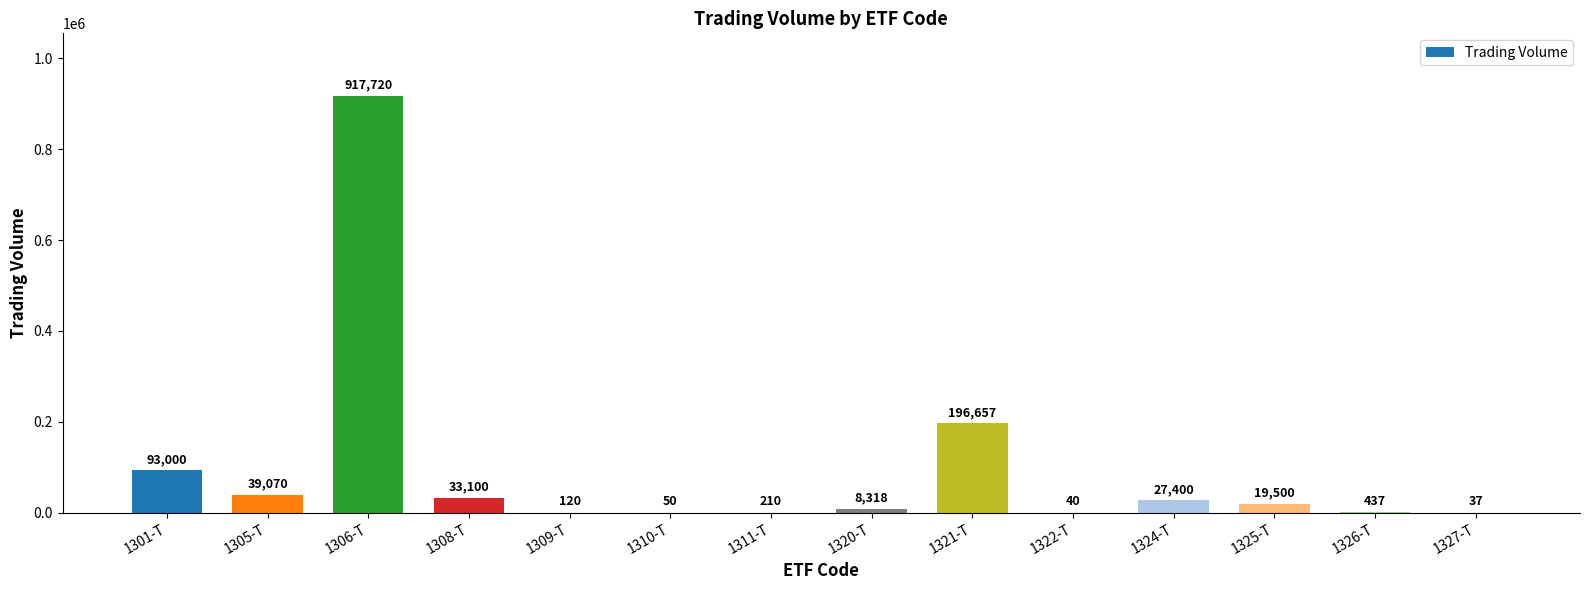

What is the change in value from 1301-T to 1311-T?

-92790